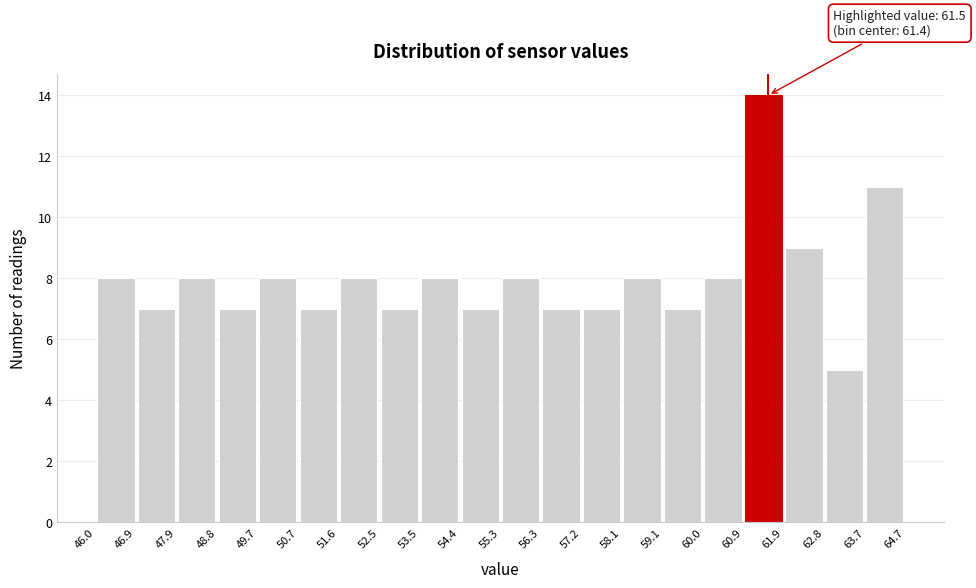

Which range on the x-axis has the tallest bar?

60.9 to 61.9